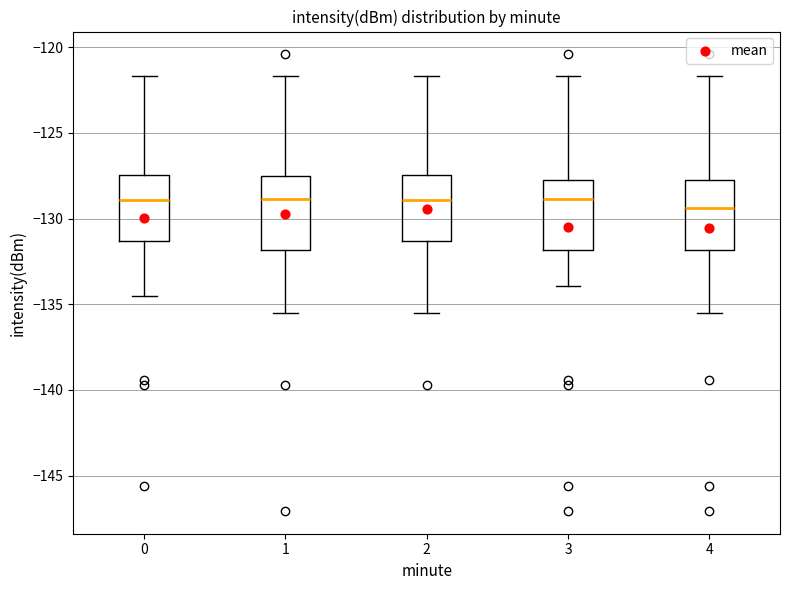

Reading left to right, transcribe this box plot: for each box, give where its median line is, the range the box spans, and where its two whiskers end, as read against the y-axis. The values are not printed on the chart, so give them approximately, as read against the axis.

0: median -129.0, box -131.5 to -127.5, whiskers -134.5 to -121.5
1: median -129.0, box -132.0 to -127.5, whiskers -135.5 to -121.5
2: median -129.0, box -131.5 to -127.5, whiskers -135.5 to -121.5
3: median -129.0, box -132.0 to -127.5, whiskers -134.0 to -121.5
4: median -129.5, box -132.0 to -127.5, whiskers -135.5 to -121.5